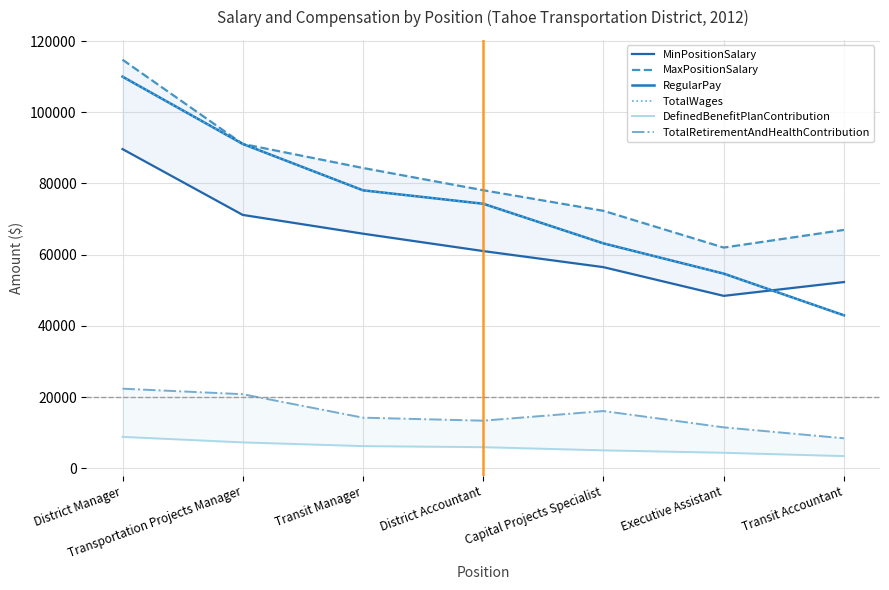

What is the difference between the maximum and minimum values in the MinPositionSalary series?

41217